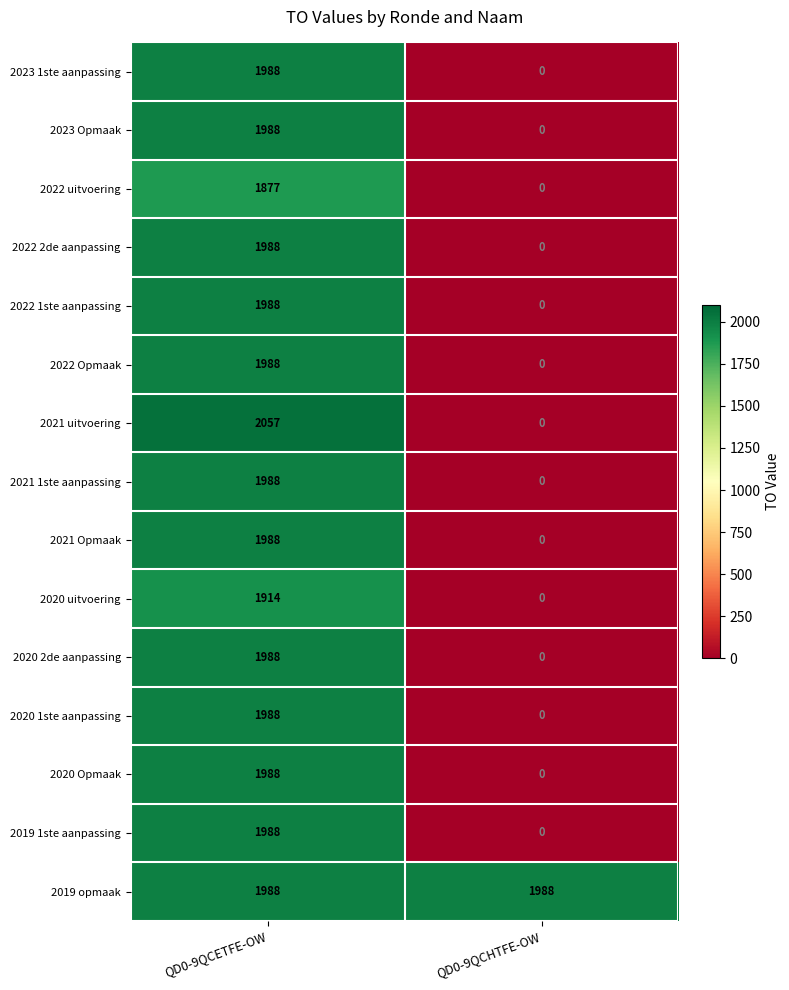

The 2021 uitvoering series shows 0 at QD0-9QCHTFE-OW. True or false?

True